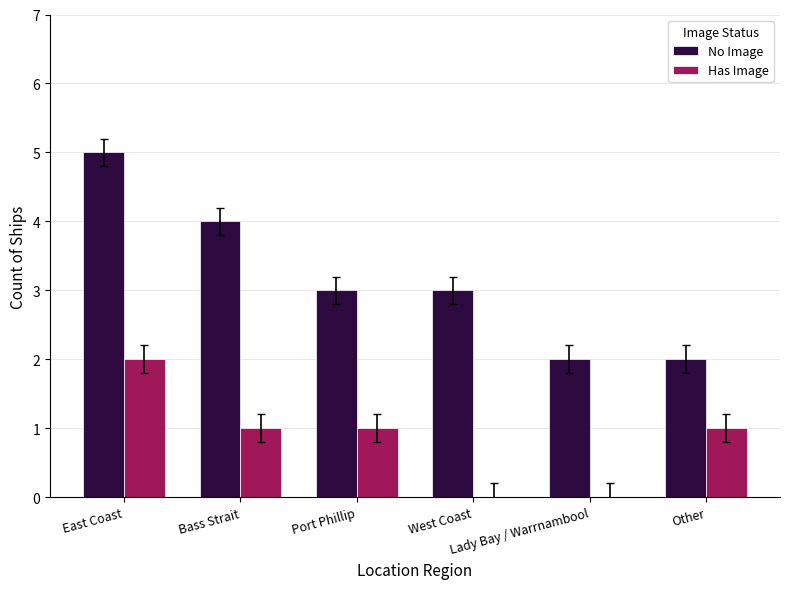

Which series has the largest total across all categories?

No Image